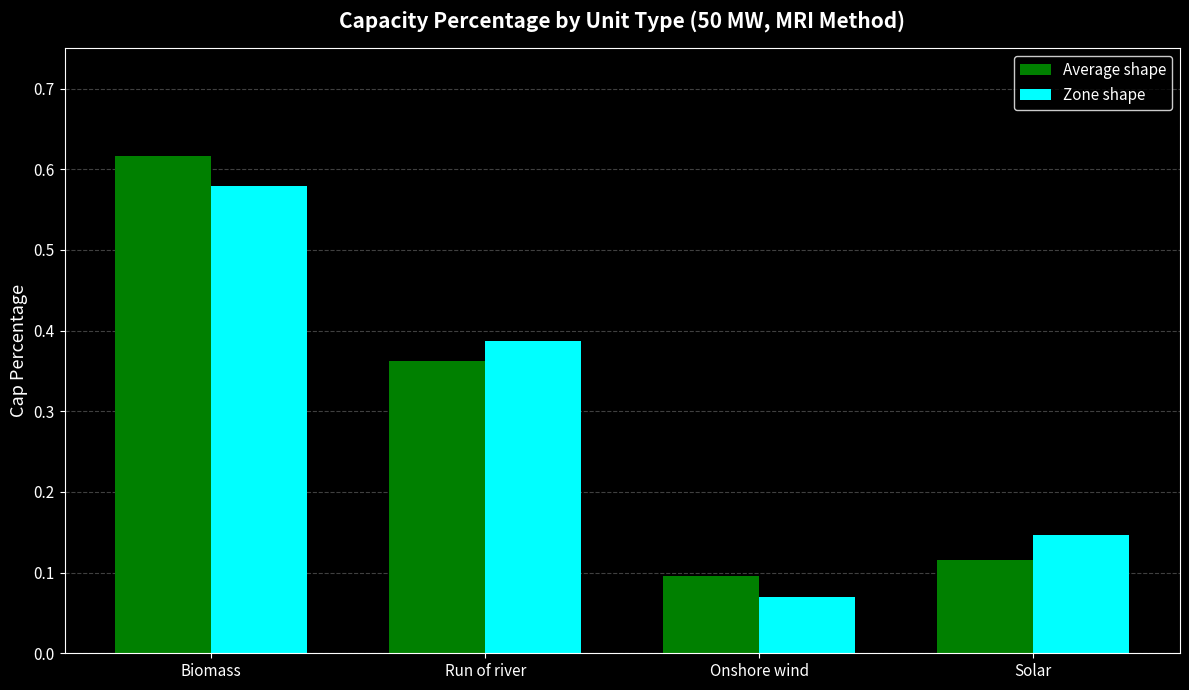

Rank the series by their maximum value, from highest to lowest.

Average shape, Zone shape